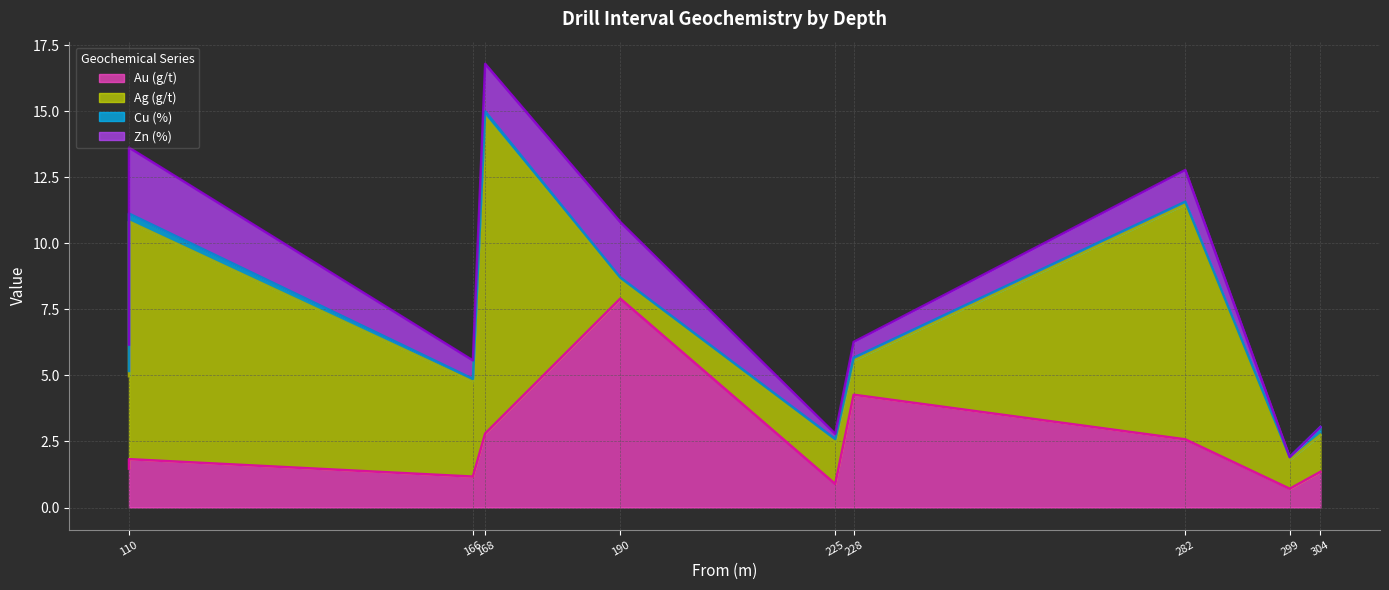

Rank the series by their average value, from highest to lowest.

Ag (g/t), Au (g/t), Zn (%), Cu (%)